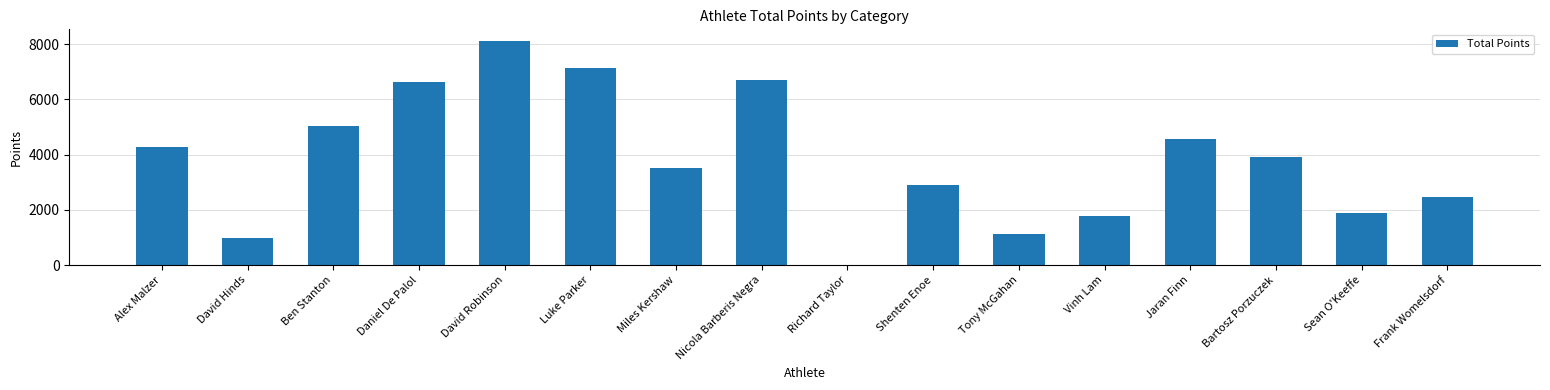

At which label does the data first exceed 3920?

Alex Malzer